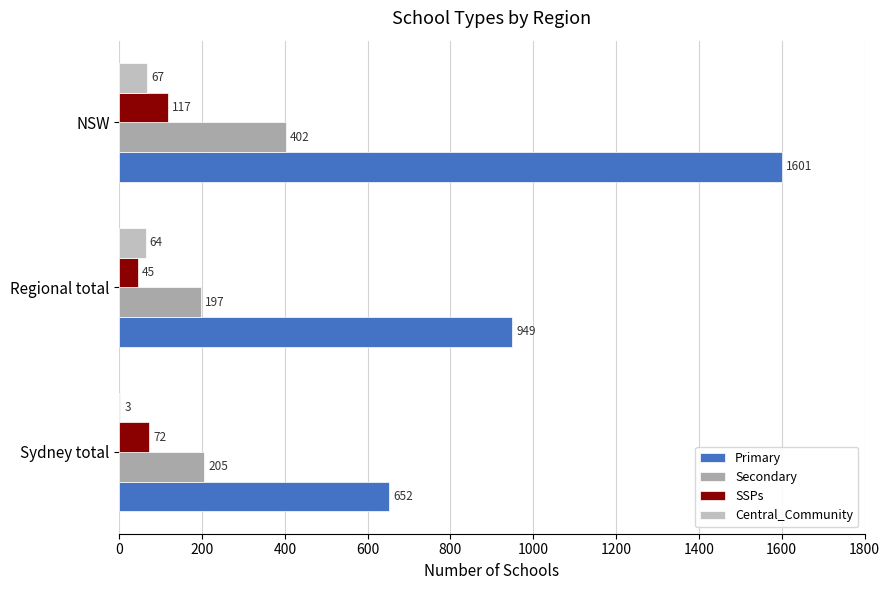

What is the value of the Central_Community bar at the 2nd from the left?

64